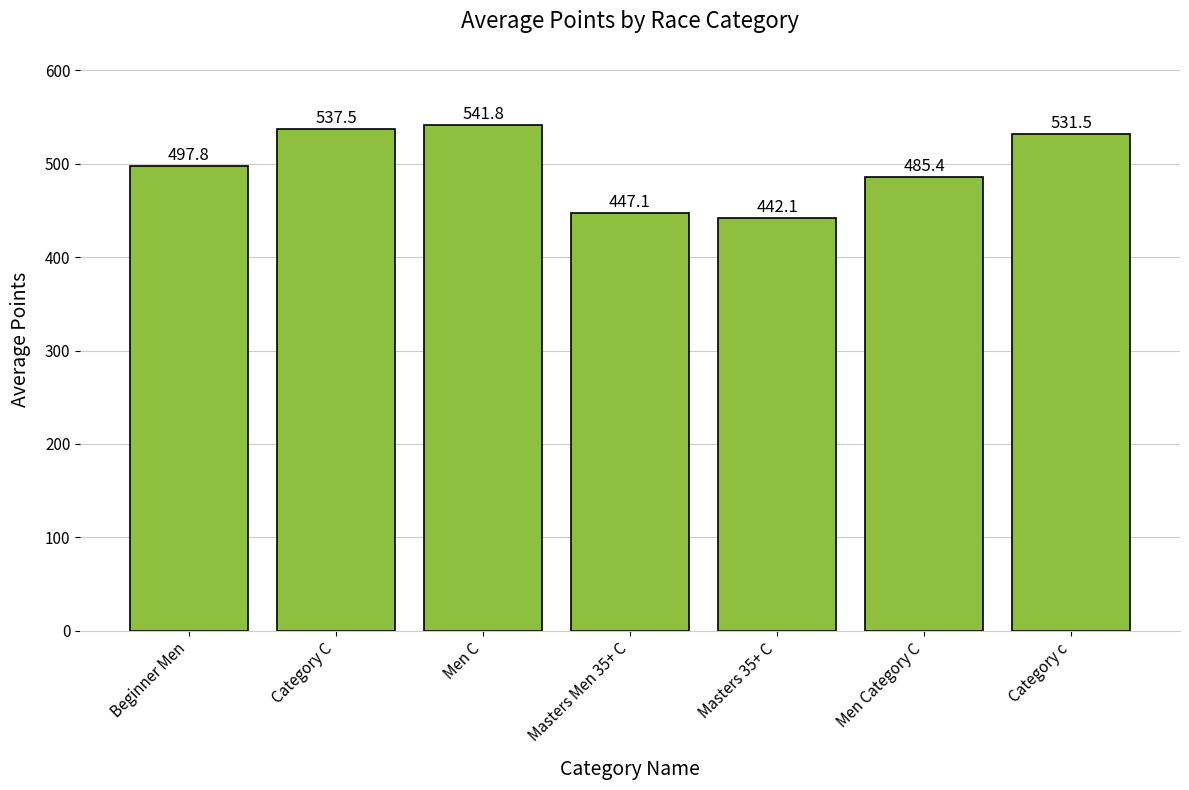

Rank the categories by value from lowest to highest.

Masters 35+ C, Masters Men 35+ C, Men Category C, Beginner Men, Category c, Category C, Men C